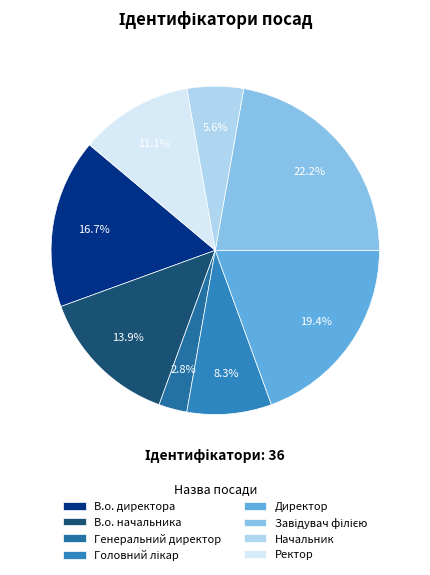

Is there any slice that represents more than half of the pie?

No